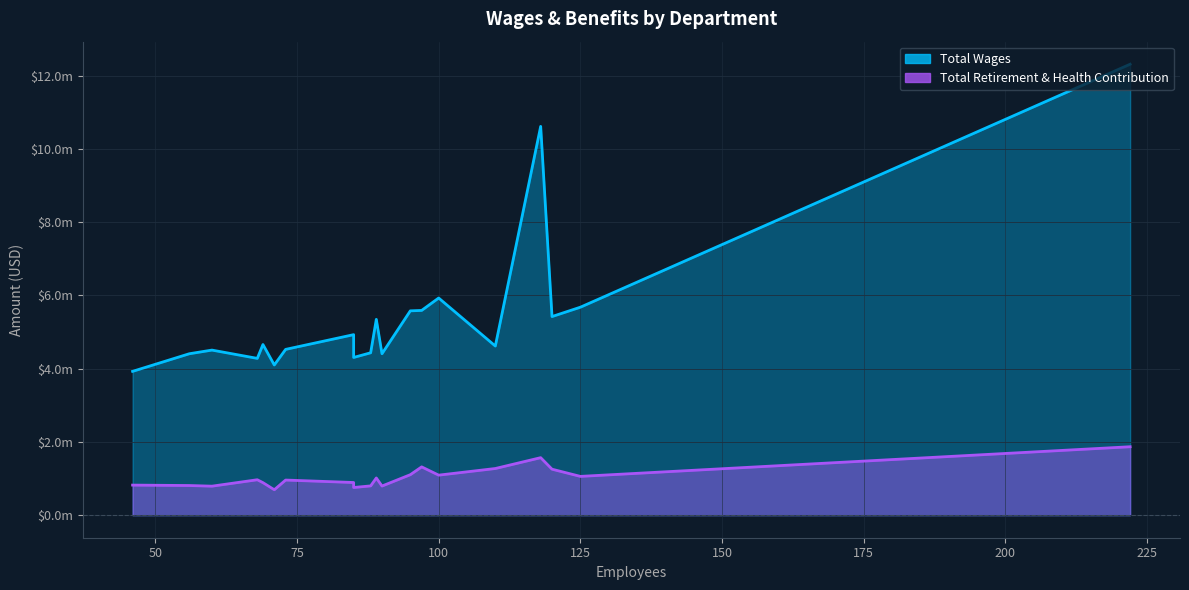

Which series has the widest spread of values?

Total Wages